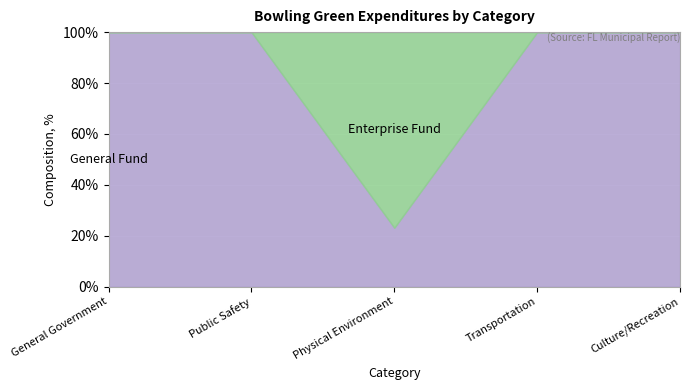

What is the total value across all series at Transportation?

100.0